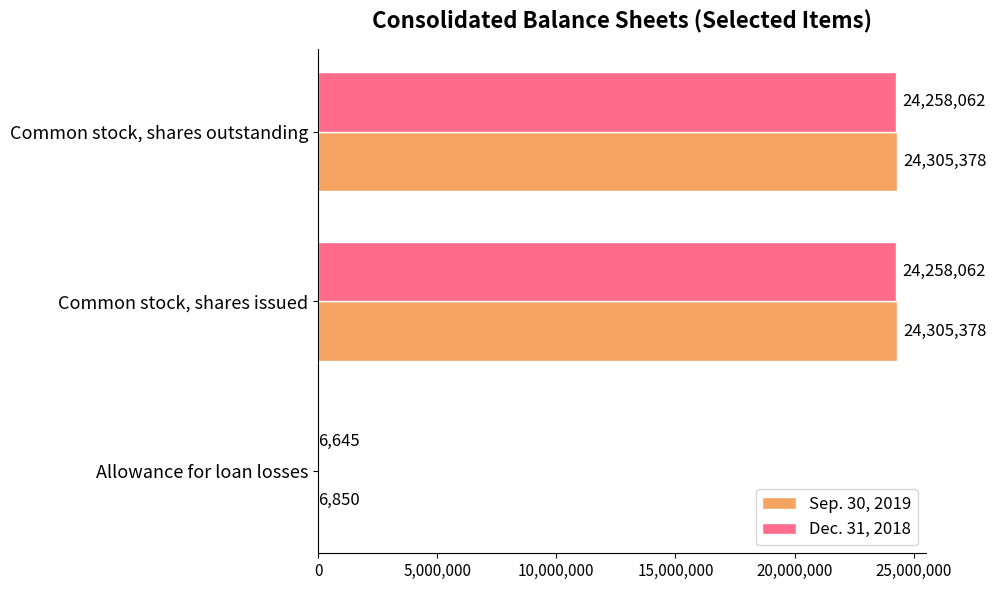

What is the total value across all series at Common stock, shares outstanding?

48563440